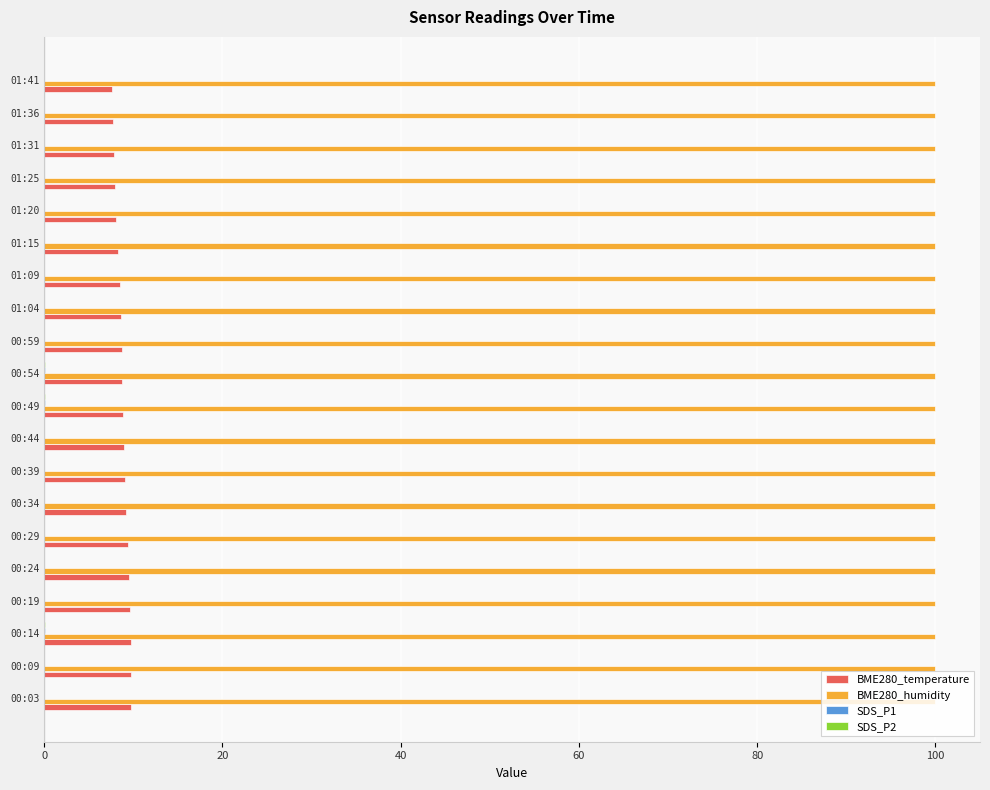

True or false: BME280_temperature has a value of 9.6 at 00:19.

True